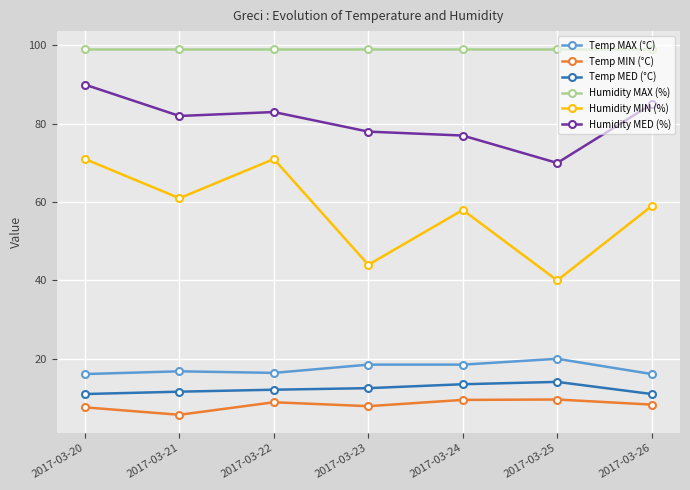

True or false: Temp MAX (°C) and Temp MIN (°C) cross at least once.

False